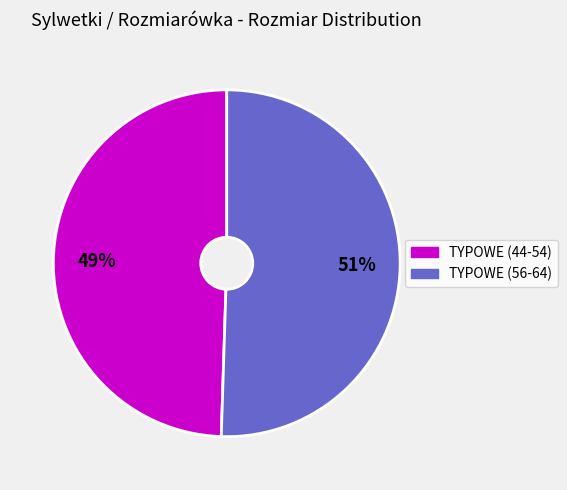

Is there a majority slice in this chart?

Yes